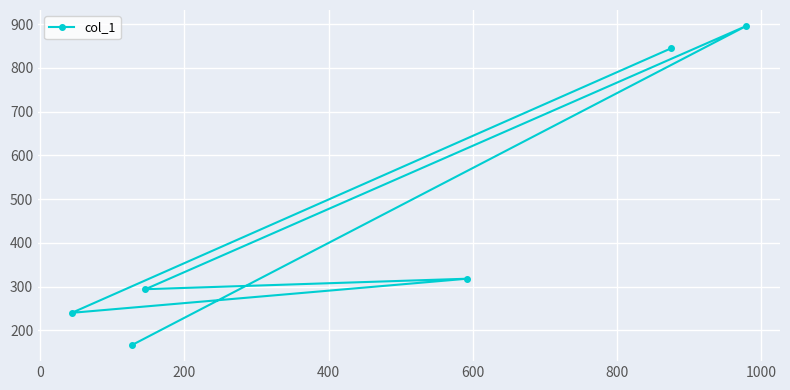

How many data points are less than 318?

3